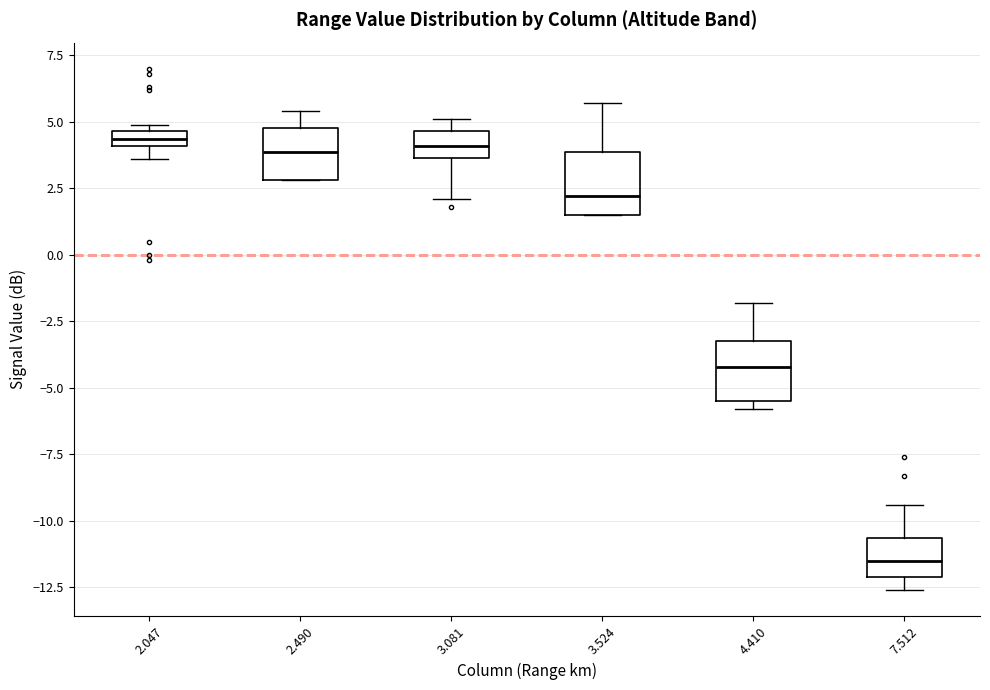

Where does the upper whisker of the box at x = 7.512 end on the y-axis? The values are not printed on the chart, so give them approximately, as read against the axis.

-9.5